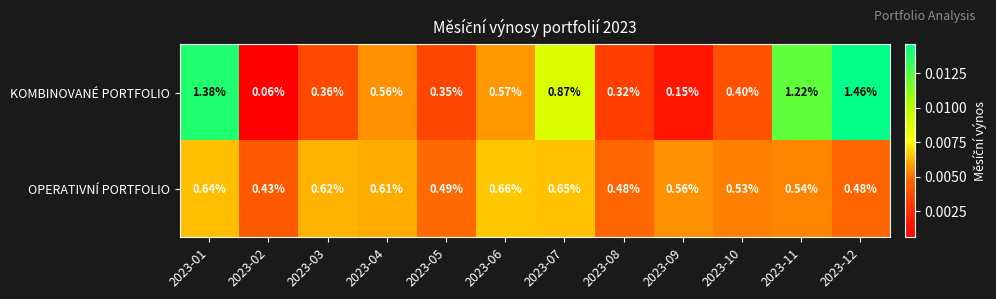

Which series has the largest total across all categories?

KOMBINOVANÉ PORTFOLIO